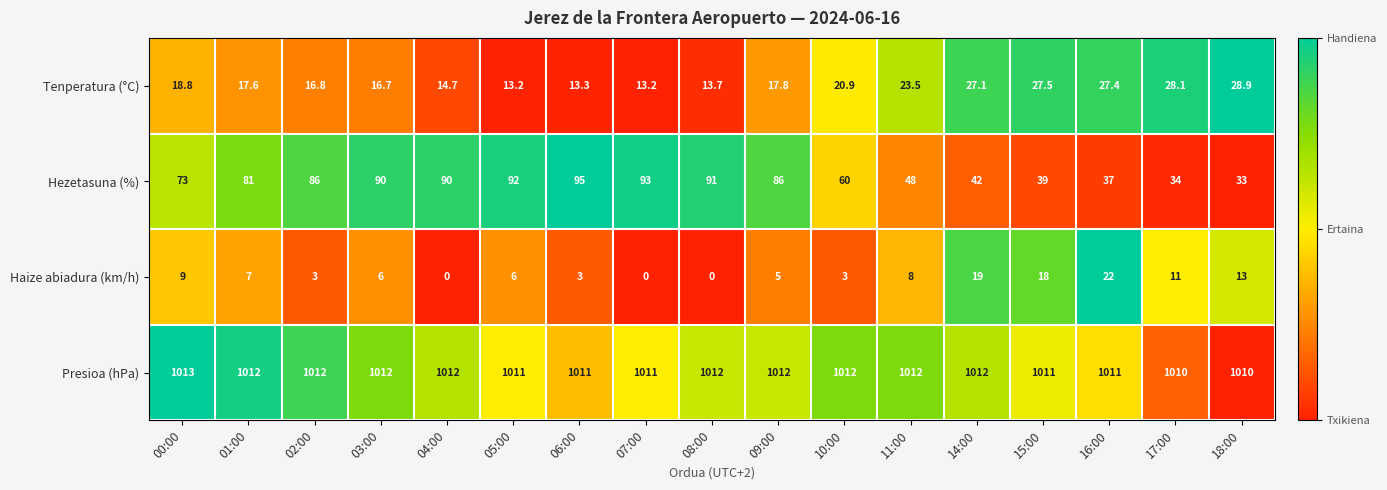

The Tenperatura (°C) series shows 11.0 at 09:00. True or false?

False